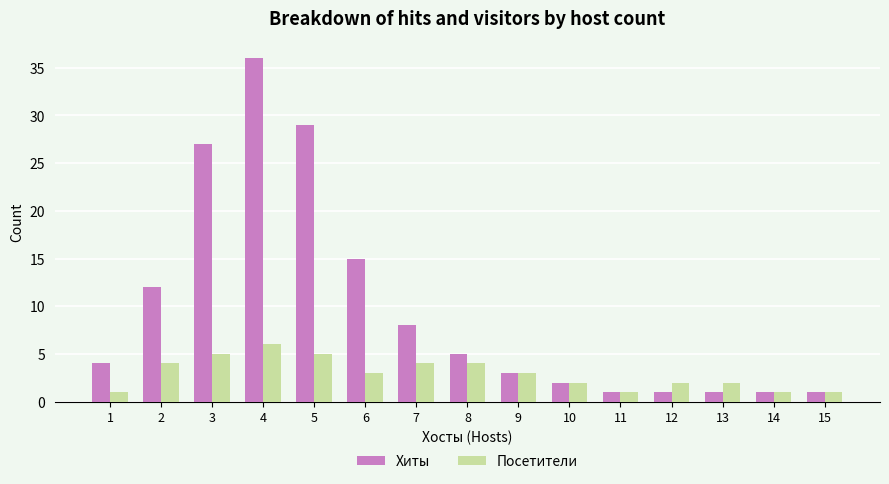

What is the difference between the maximum and minimum values in the Хиты series?

35